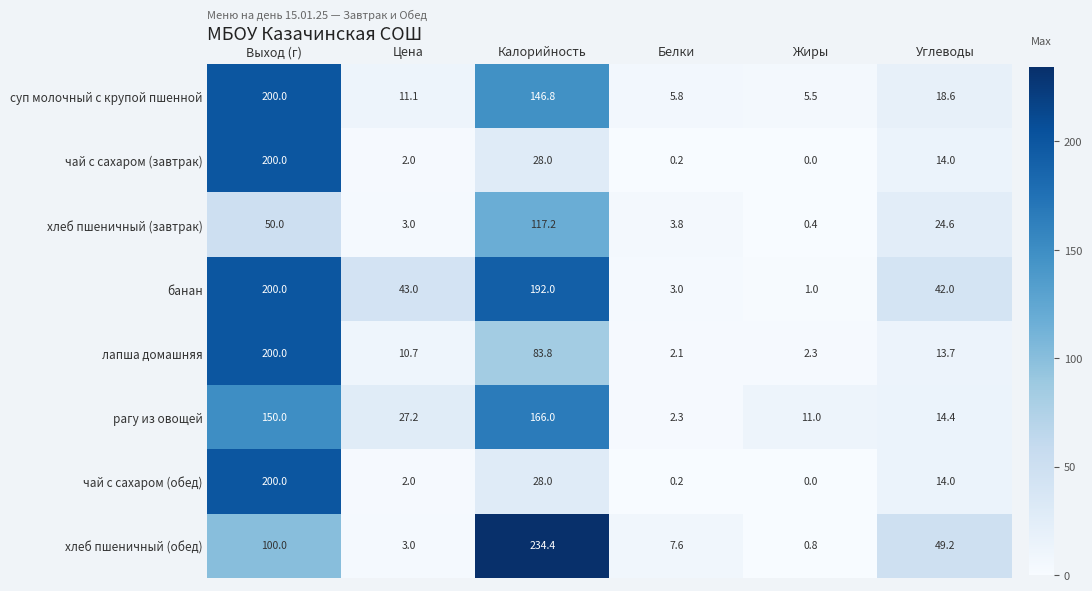

Which category has the highest value across all series?

Калорийность